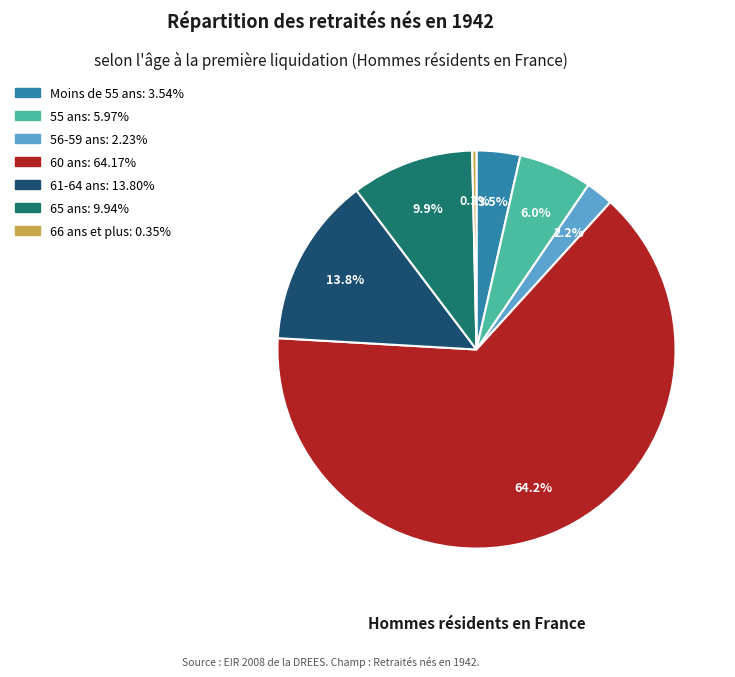

How many slices are in this pie chart?

7